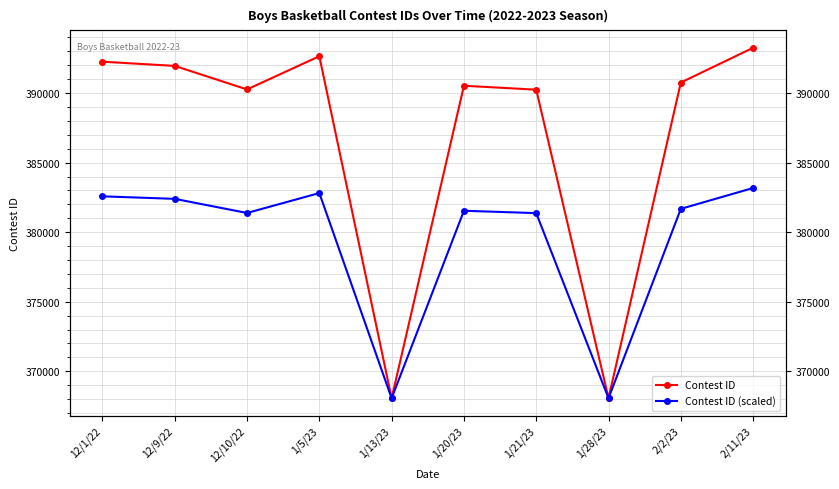

What is the label of the 9th point from the left?

2/2/23